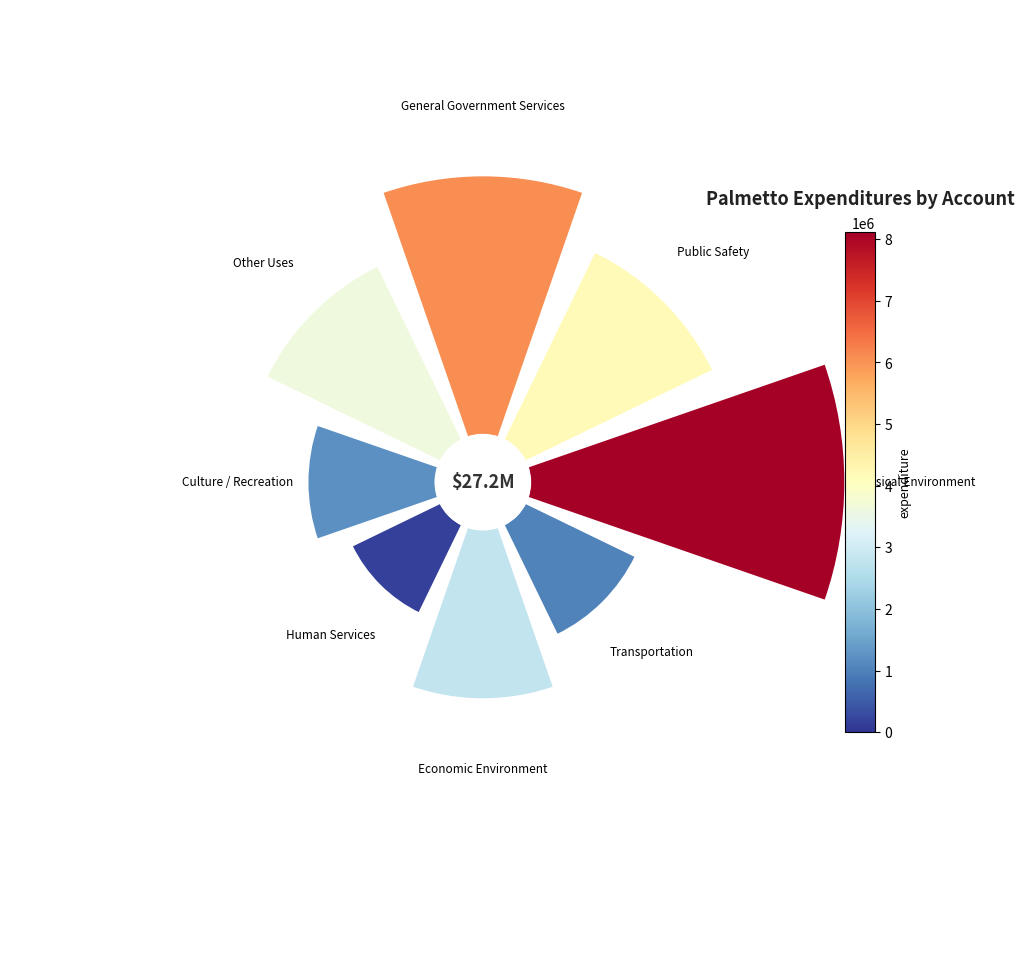

To the nearest percent, what is the combined percentage of Other Uses and Economic Environment?

24%